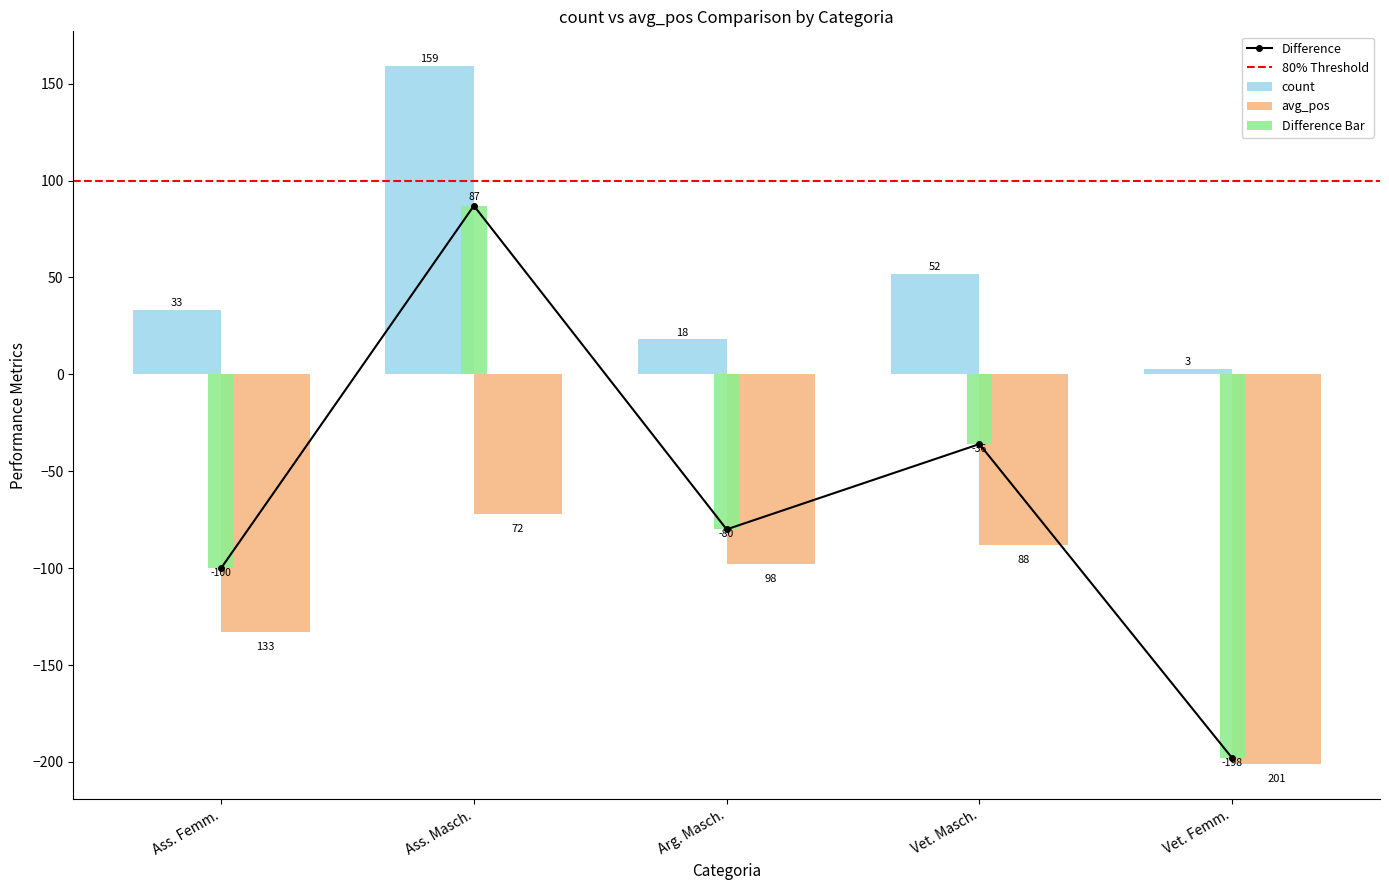

Is it true that count equals 3 at Vet. Femm.?

True